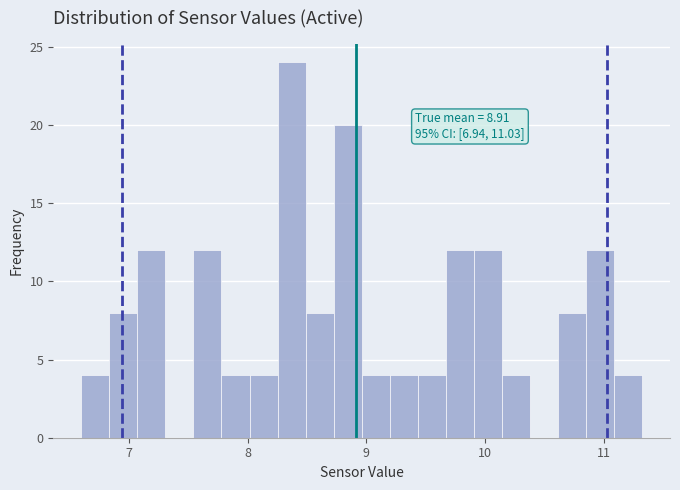

Read against the x-axis, roughly where is the centre of the tallest bar?

8.4